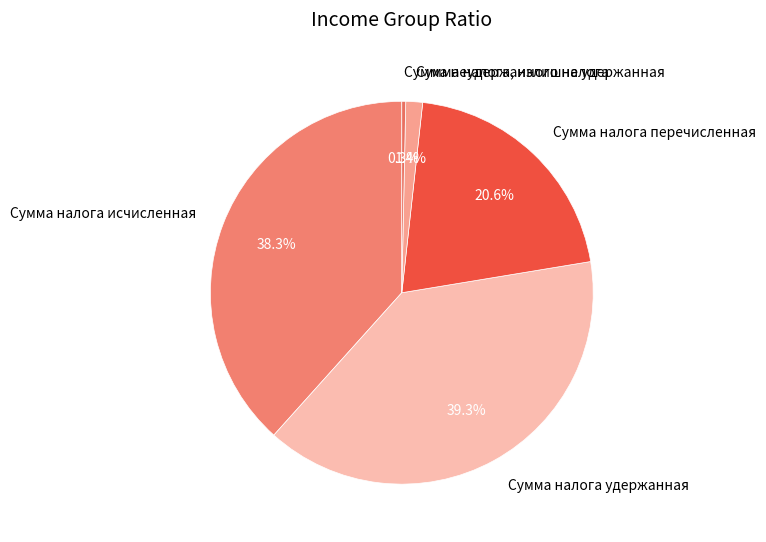

Does Сумма налога удержанная account for over 50% of the chart?

No